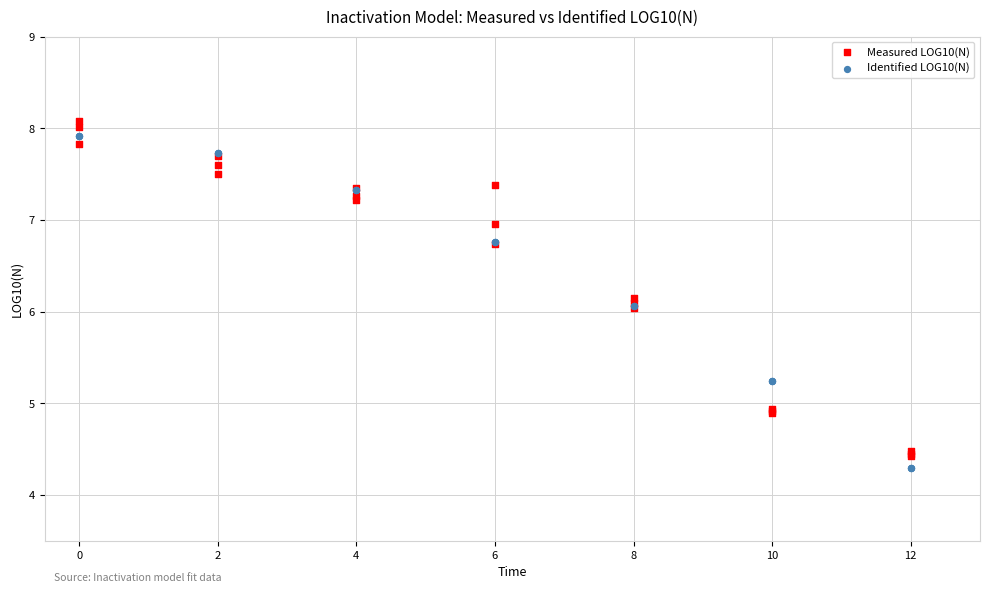

What is the X range (max minus min) for the scatter plot?

12.0